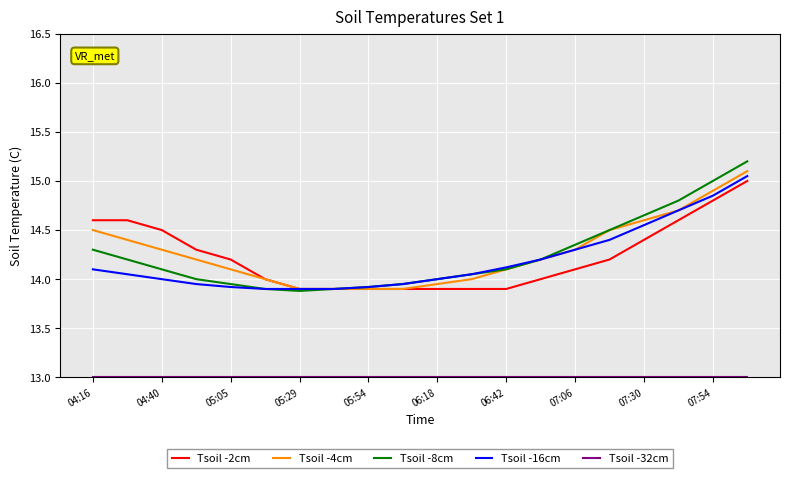

What is the greatest value displayed?

15.2